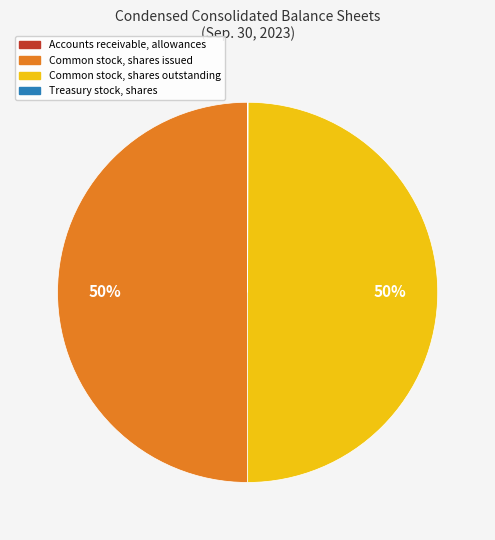

The Common stock, shares outstanding slice represents 50% of the pie. True or false?

True